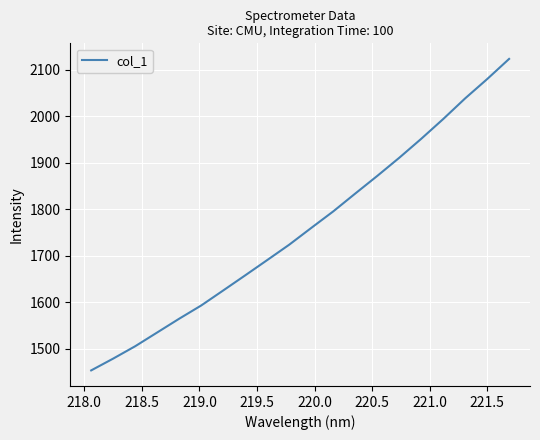

What is the difference between the maximum and minimum values?

670.1